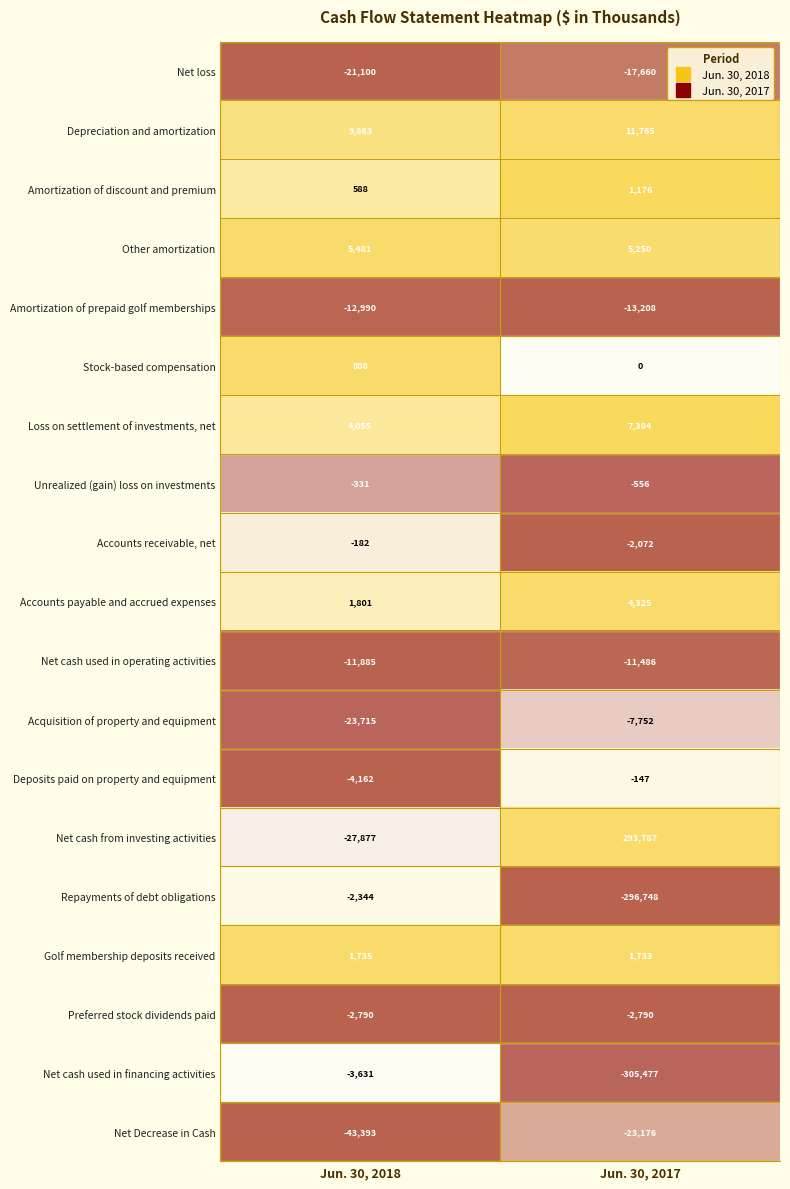

What is the difference between the Depreciation and amortization values at Jun. 30, 2017 and Jun. 30, 2018?

1902